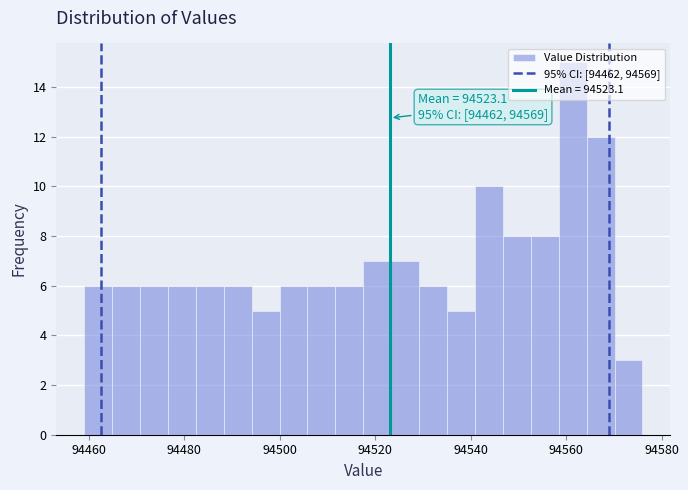

Around what value on the x-axis is the tallest bar? Give the approximate position of its centre, as read against the axis.

94562